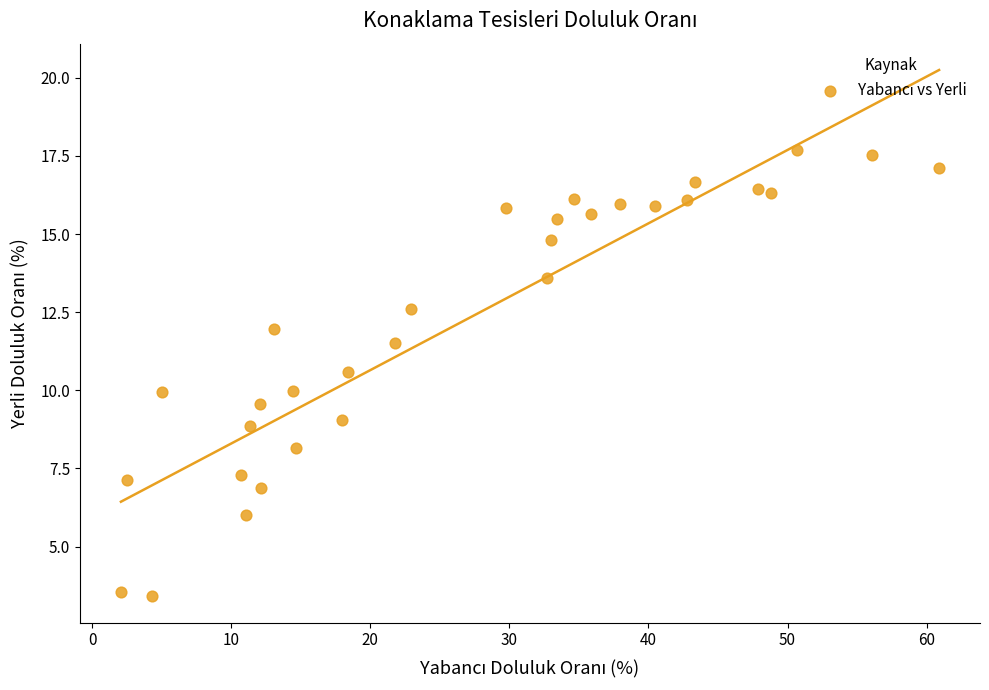

What is the range of Y values (max minus min)?

14.3